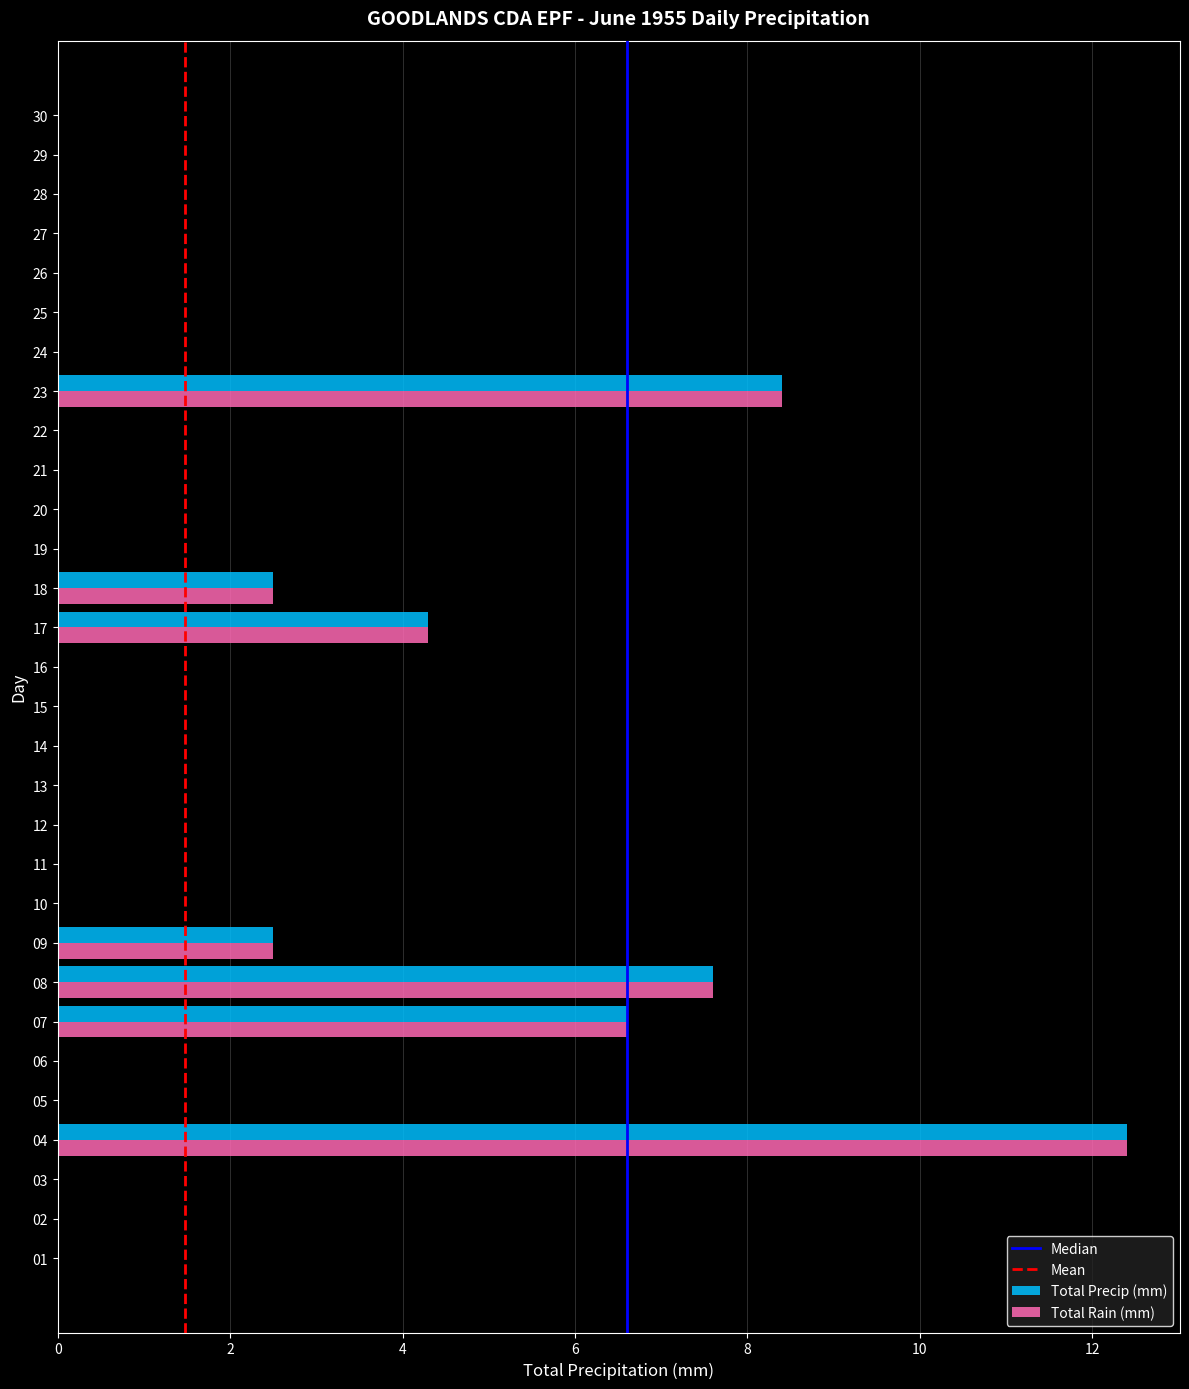

The value of Total Precip (mm) at 05 is -6.8. True or false?

False